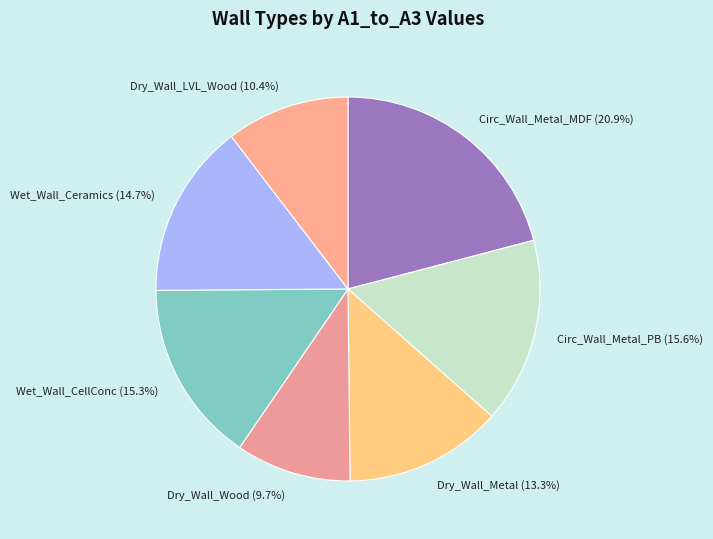

Is the sum of Wet_Wall_CellConc (15.3%) and Dry_Wall_Wood (9.7%) greater than half?

No